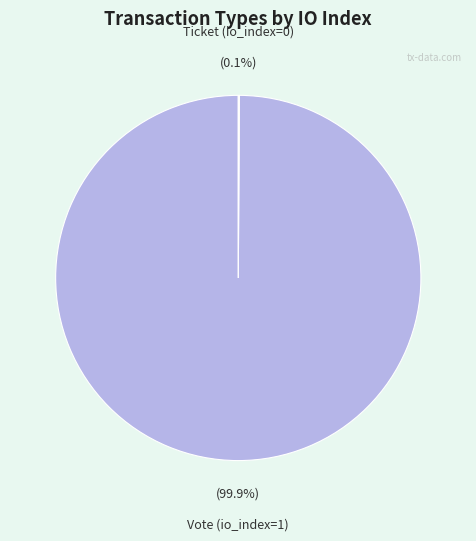

Is there any slice that represents more than half of the pie?

Yes